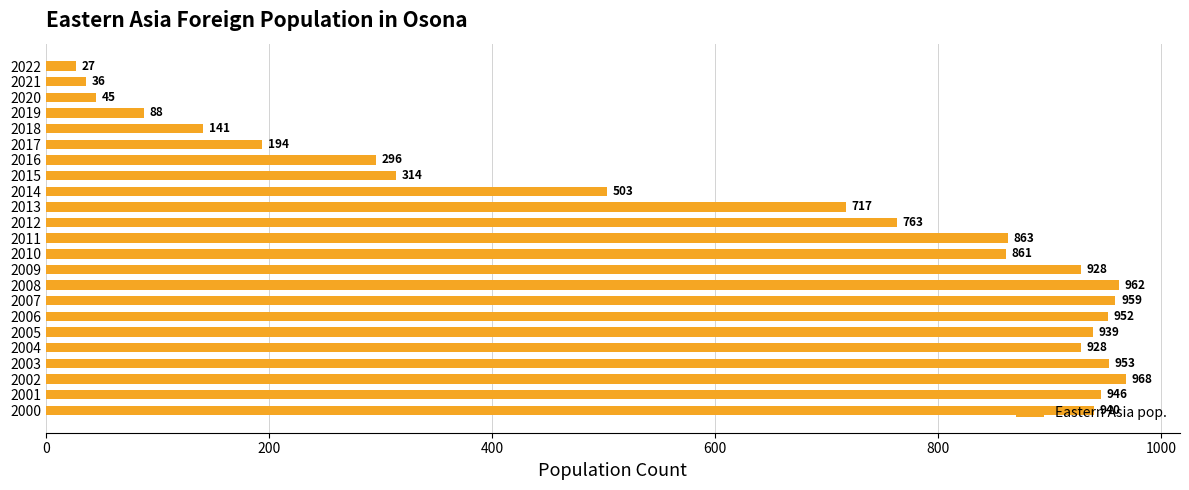

Approximately how many times larger is the value at 2010 compared to 2002?

0.9